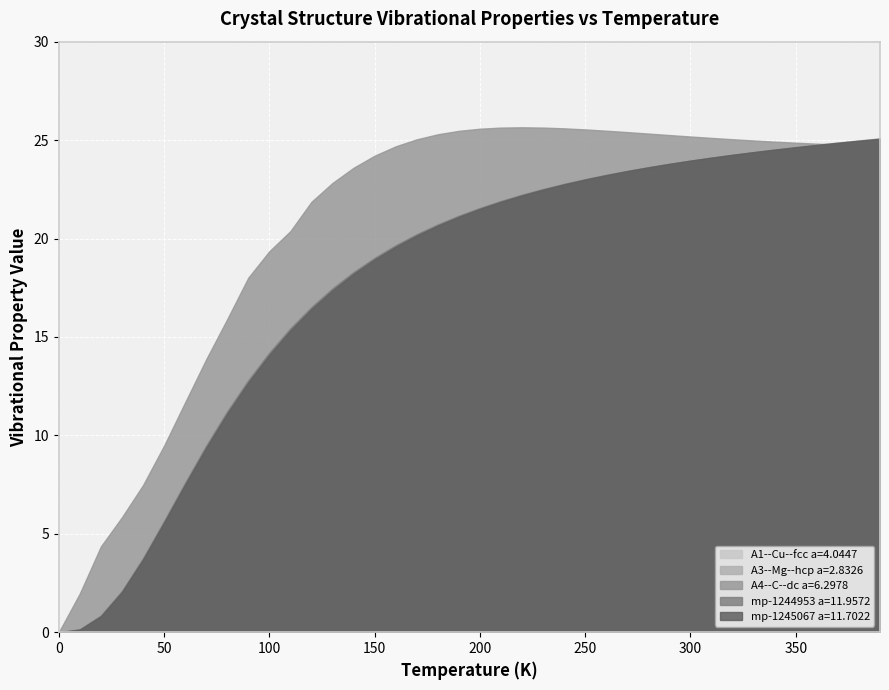

What is the greatest value displayed?

25.7